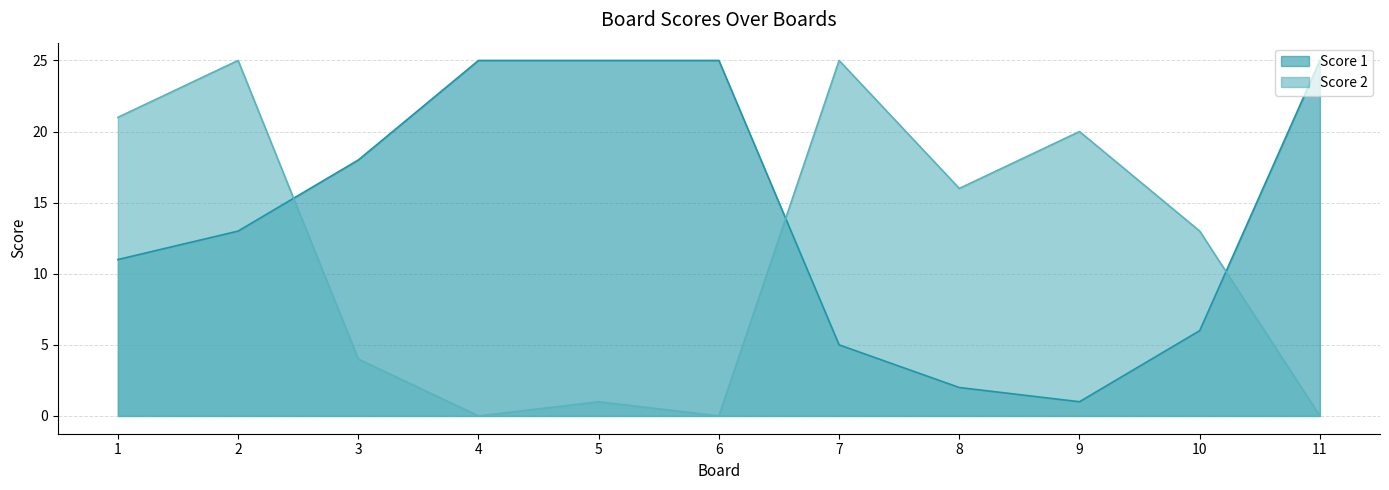

True or false: Score 2 has more than 0 points higher than both neighbors.

True